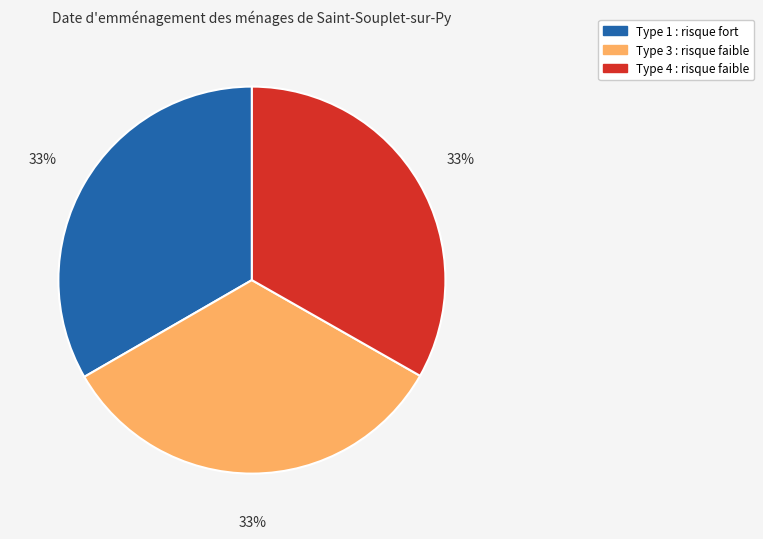

Do Type 4 : risque faible and Type 1 : risque fort together represent more than half of the pie?

Yes